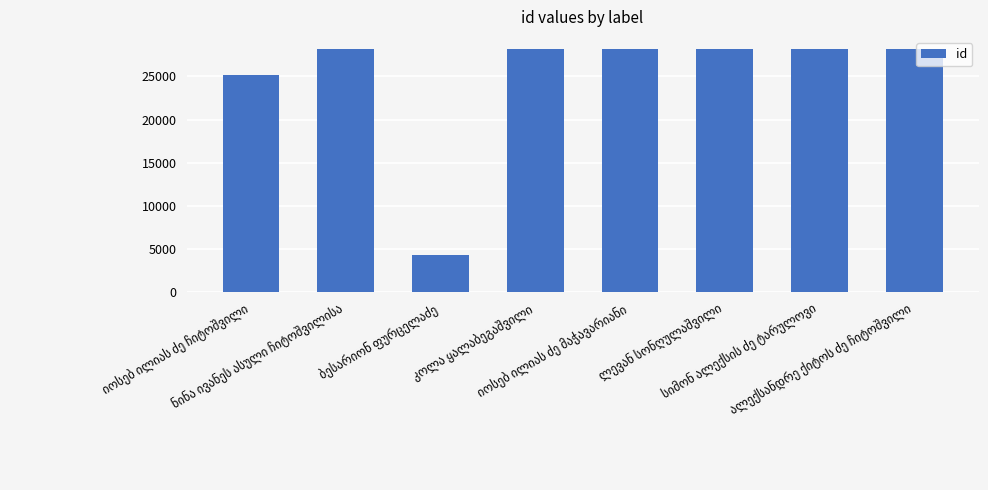

What is the difference between the second highest and minimum values?

23853